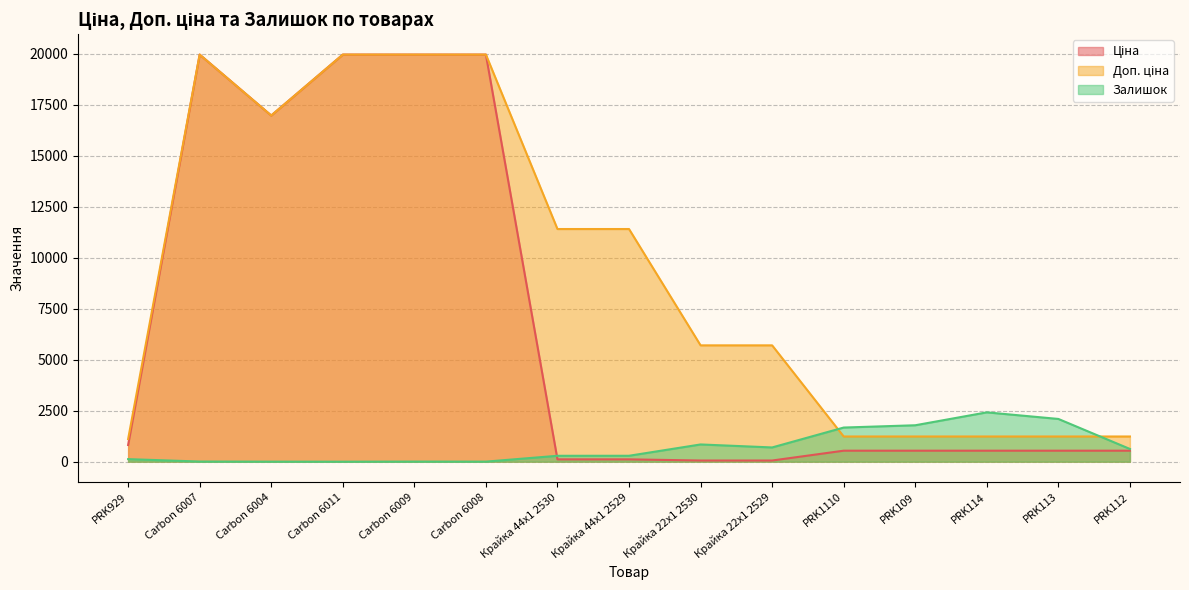

In Ціна, how many points are higher than both neighbors (excluding endpoints)?

1